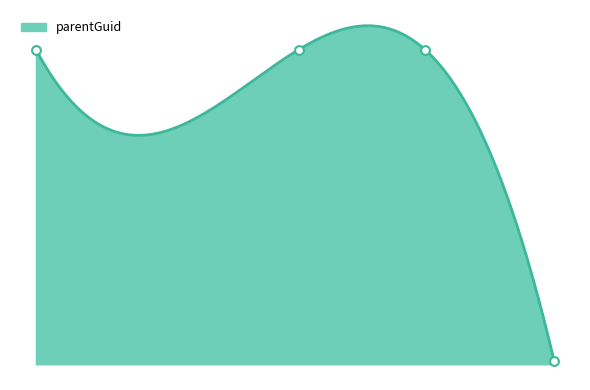

Approximately how many times larger is the value at 200273 compared to 262363?

1.9